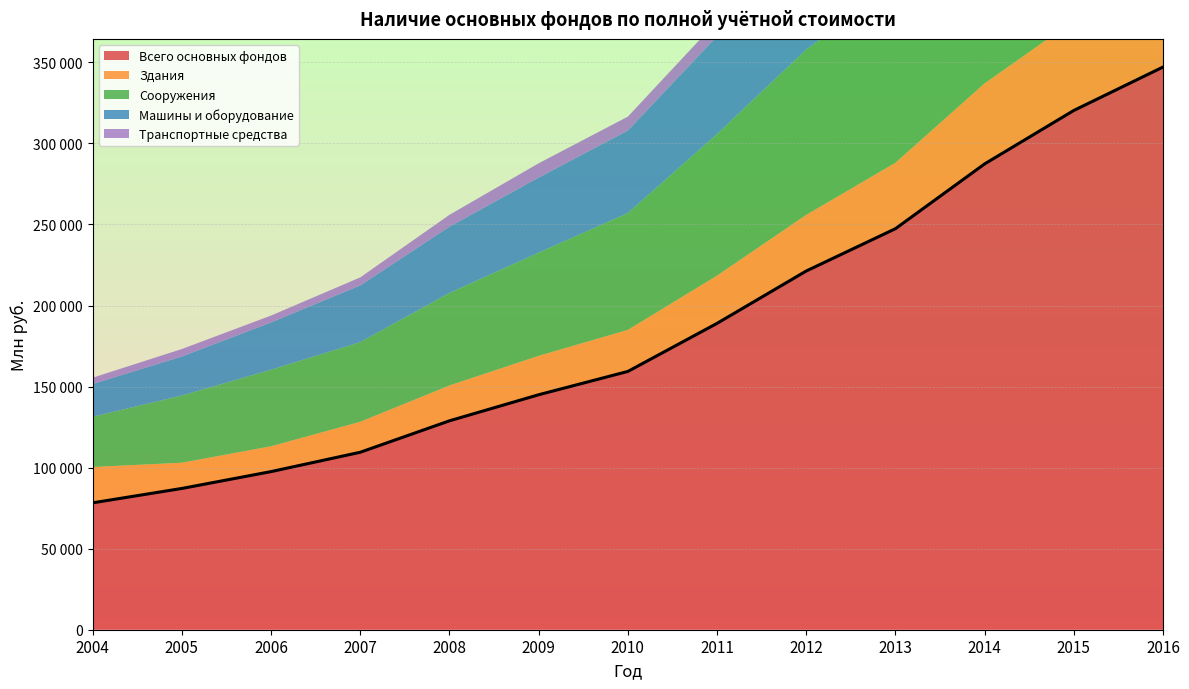

What is the average value of the Всего основных фондов series?

186000